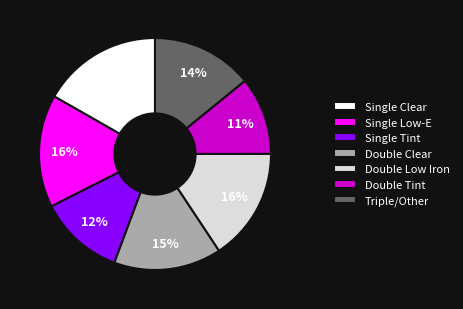

How many segments does this pie chart have?

7